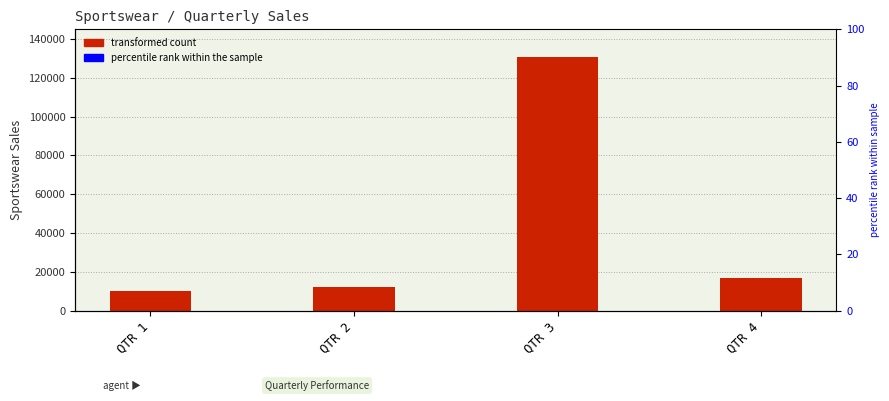

Between QTR 3 and QTR 4, which is larger?

QTR 3